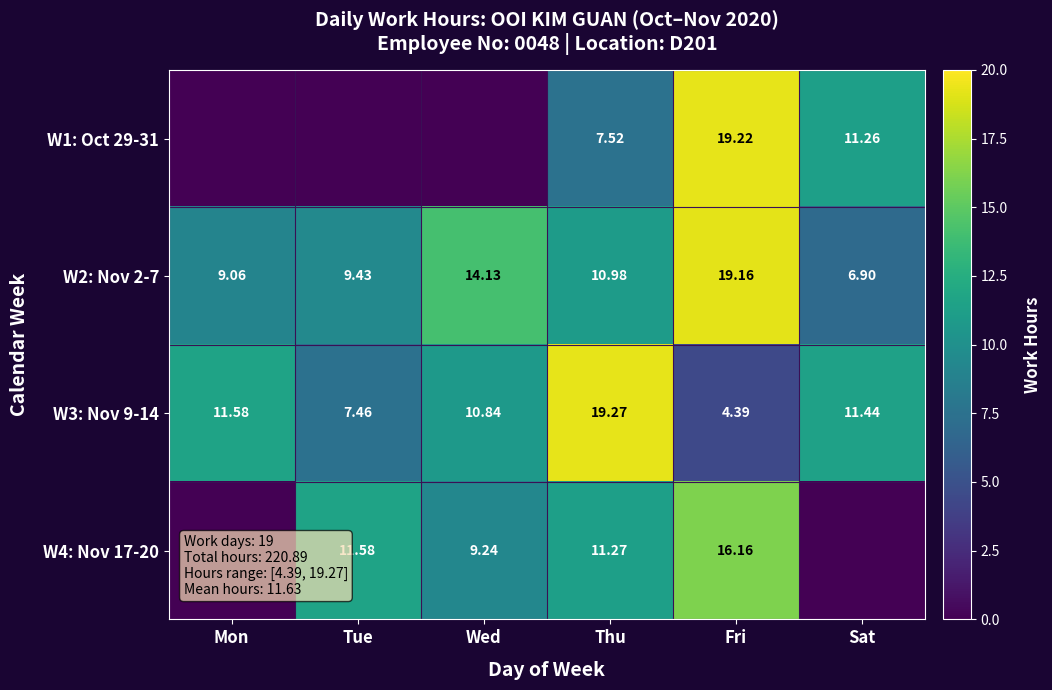

The value of W4: Nov 17-20 at Wed is 9.2. True or false?

True